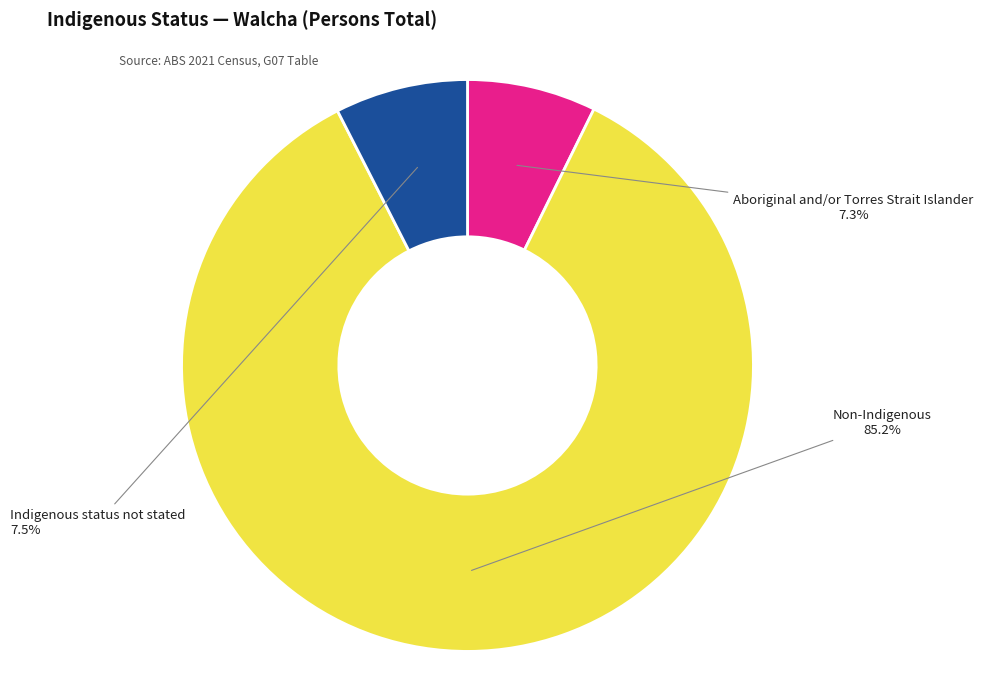

Is there any slice that represents more than half of the pie?

Yes